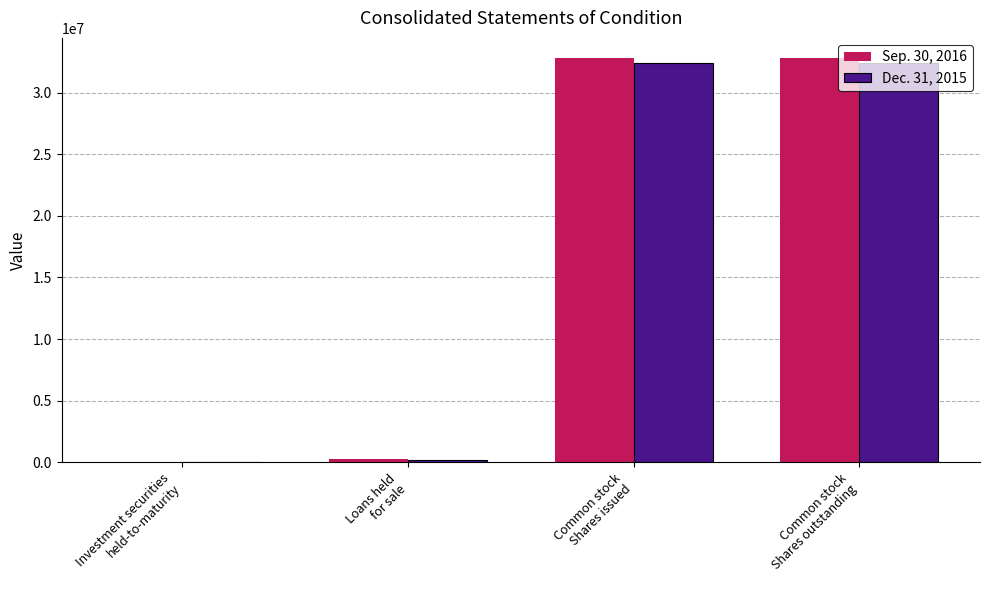

What are all the series names shown in the legend?

Sep. 30, 2016, Dec. 31, 2015